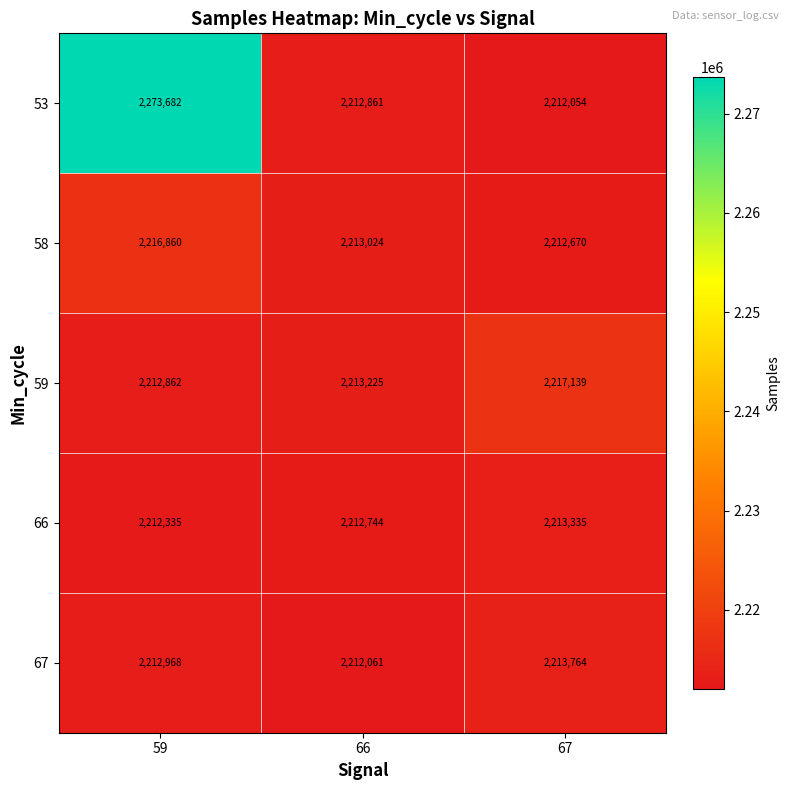

Between 66 and 67, which series saw the biggest shift?

59